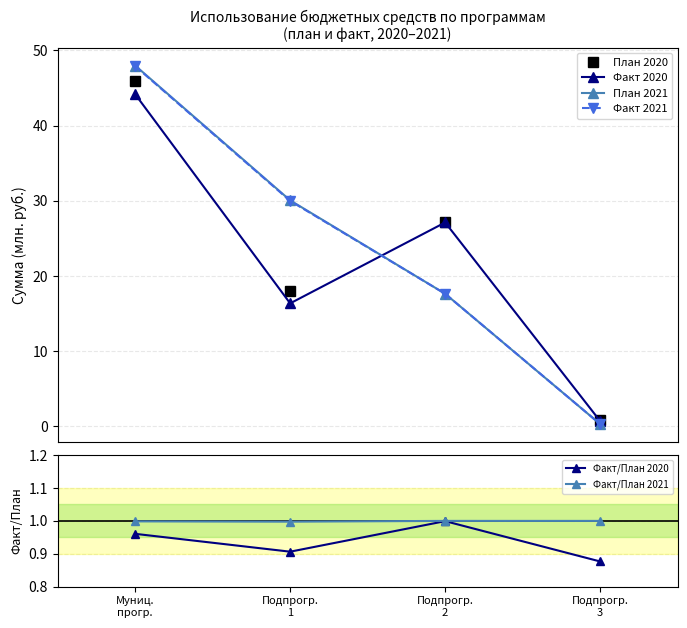

What is the difference between the План 2021 values at Подпрогр.
2 and Подпрогр.
1?

12.4